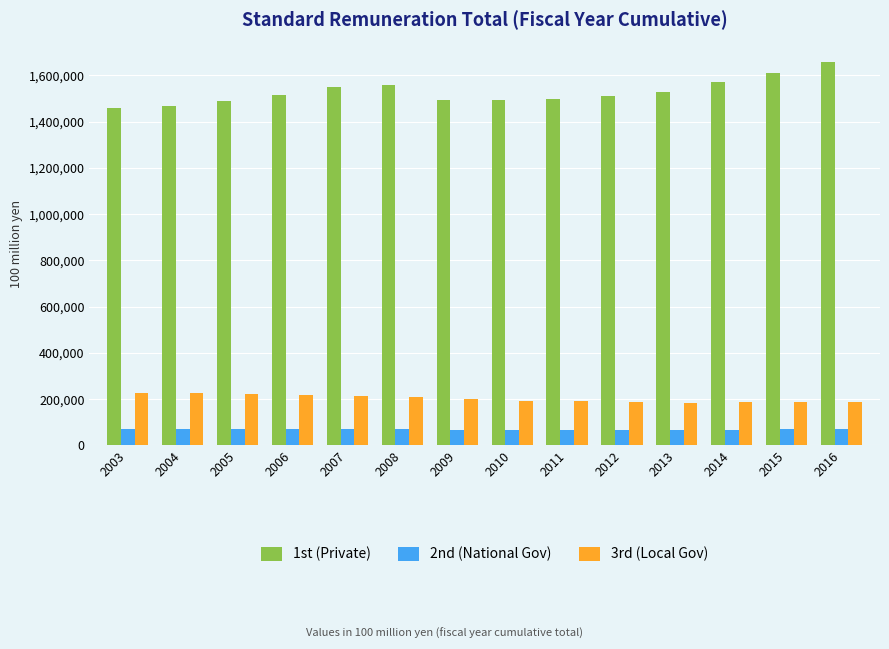

What is the minimum value shown in the chart?

64500